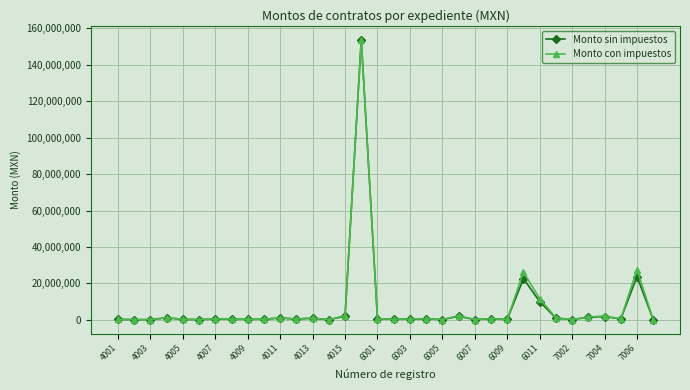

True or false: Monto con impuestos has more than 2 points higher than both neighbors.

True